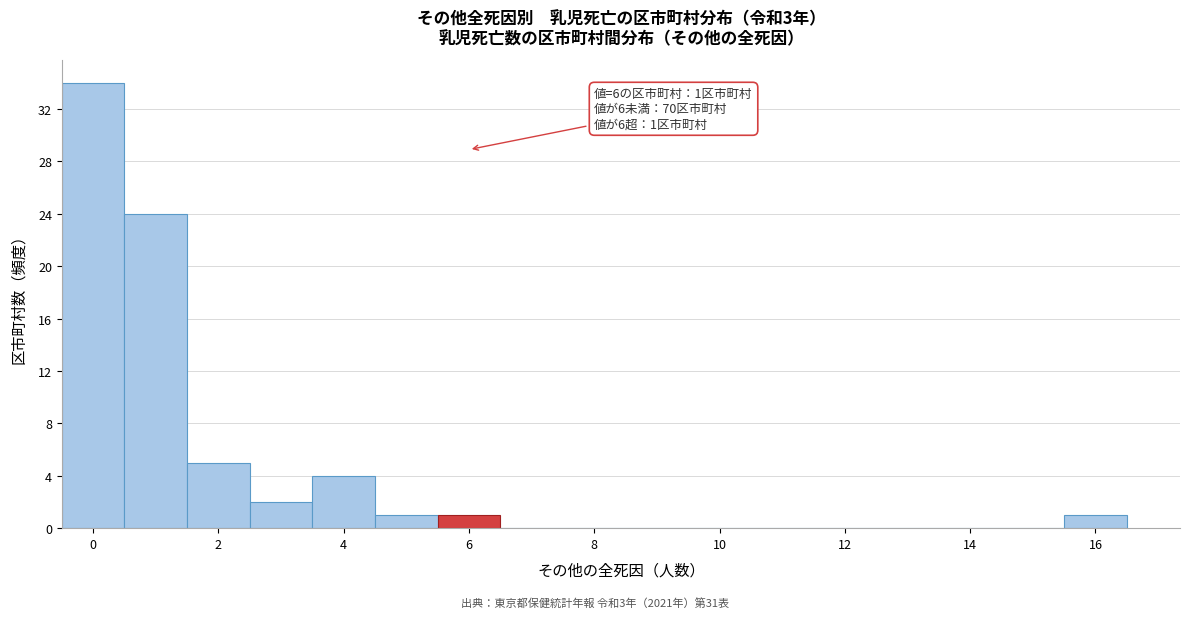

Over which range of the x-axis is the bar tallest?

-0.5 to 0.5